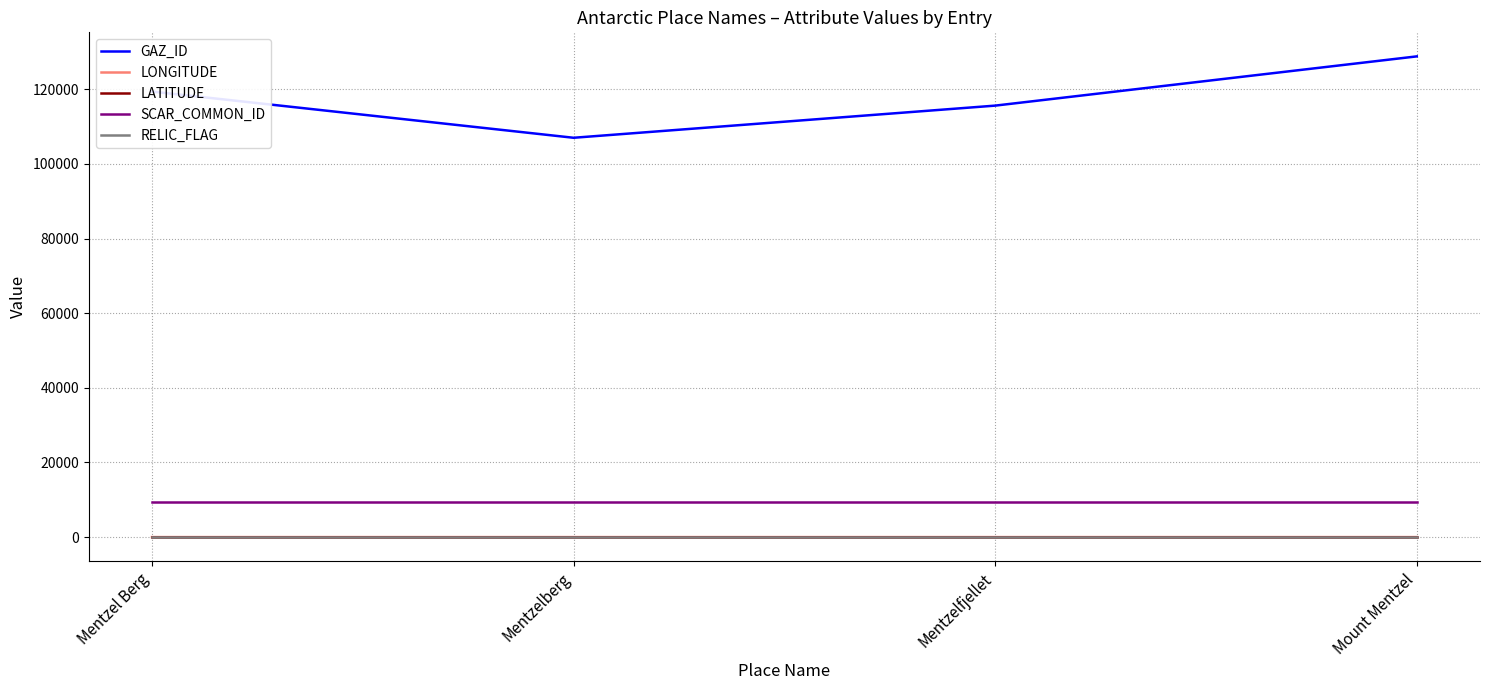

True or false: GAZ_ID and RELIC_FLAG cross at least once.

False